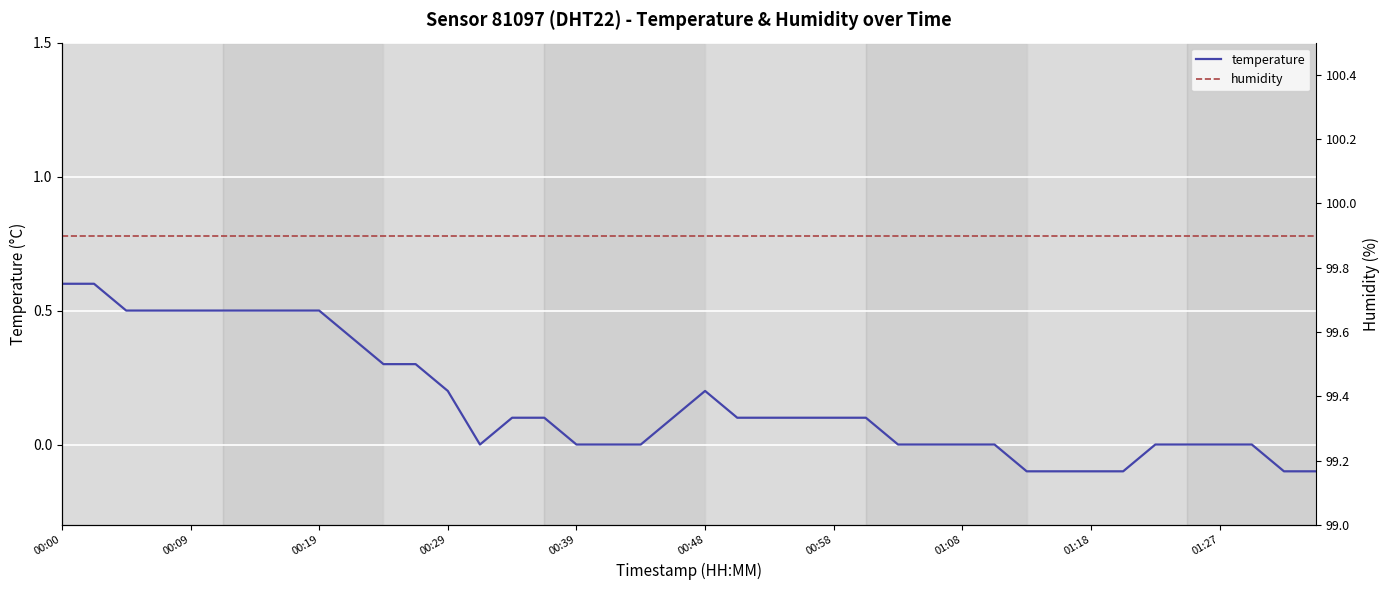

True or false: temperature has a value of -0.3 at 00:39.

False